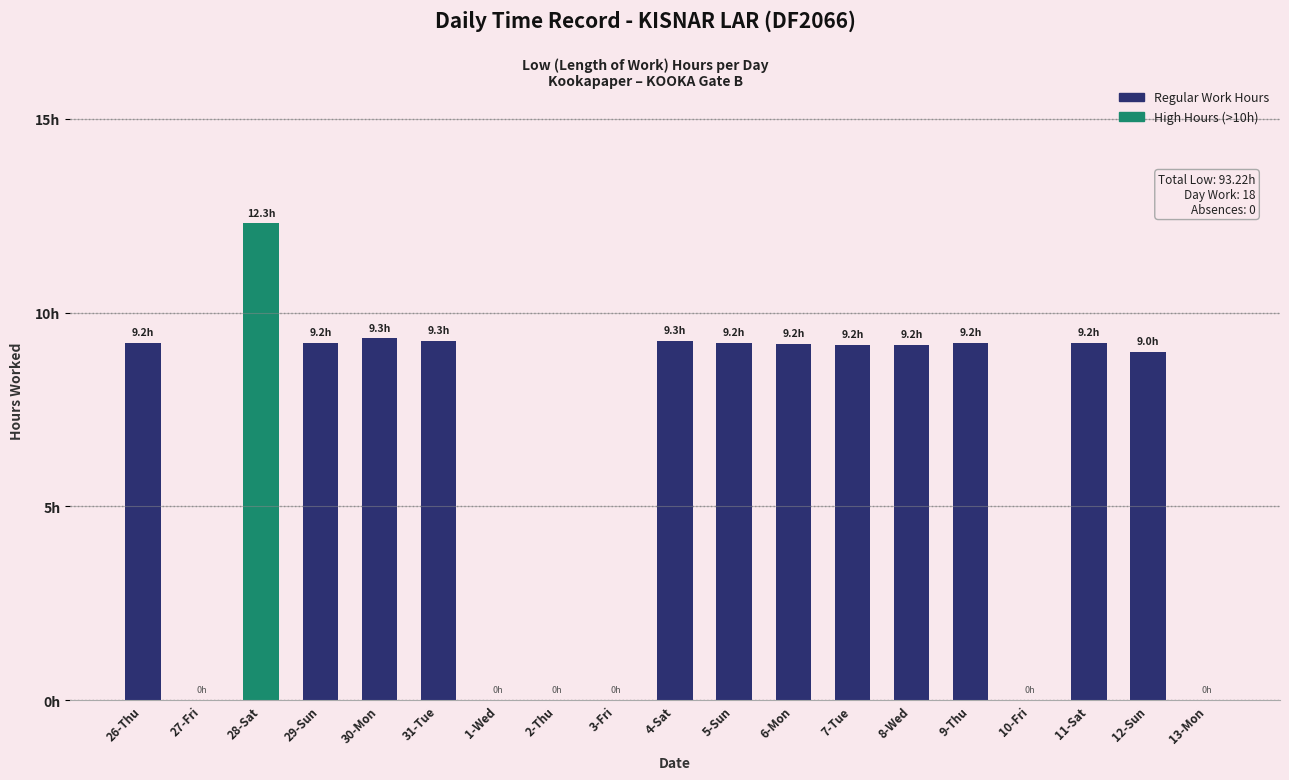

Are the bars horizontal?

No